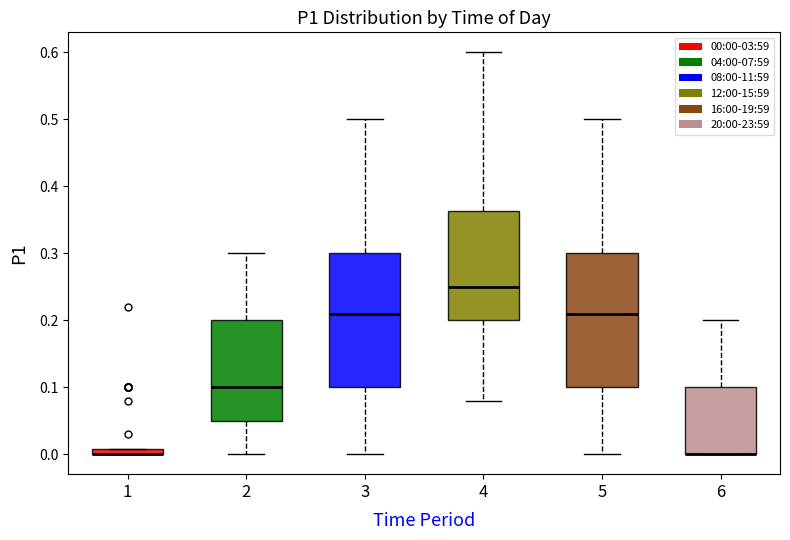

Where is the lower edge of the box at x = 4 on the y-axis? The values are not printed on the chart, so give them approximately, as read against the axis.

0.20